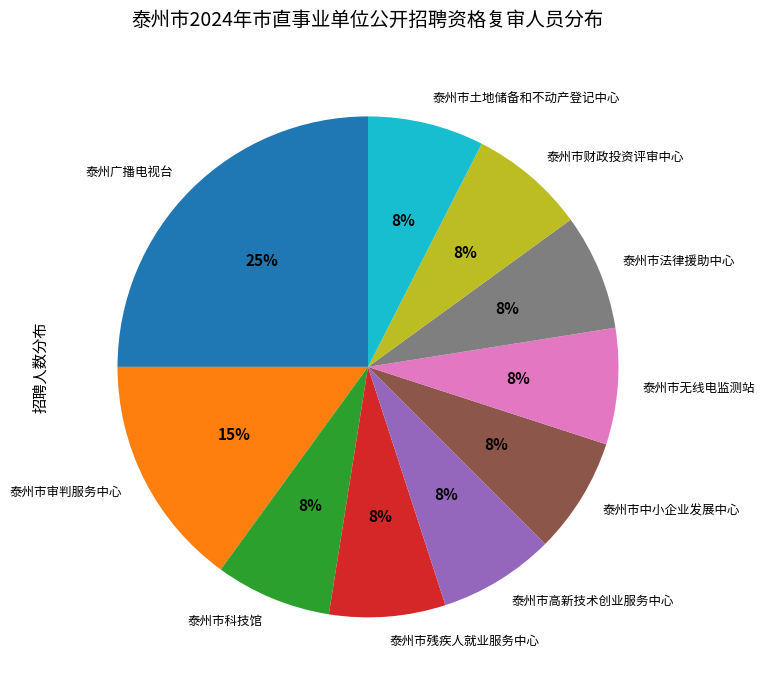

How many segments does this pie chart have?

10